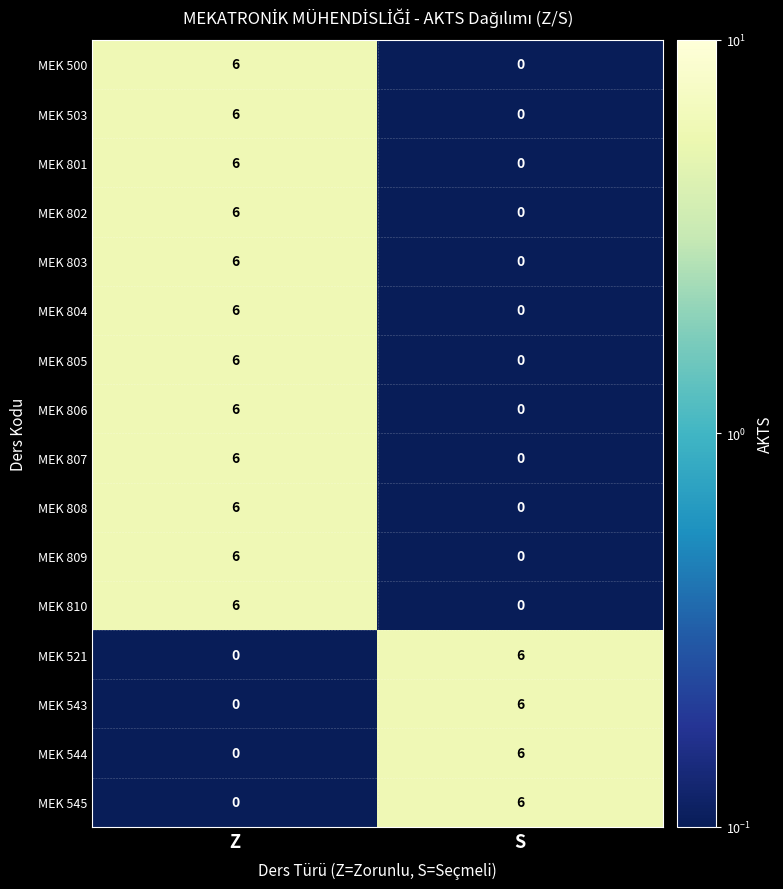

What is the sum of the MEK 500 values at S and Z?

6